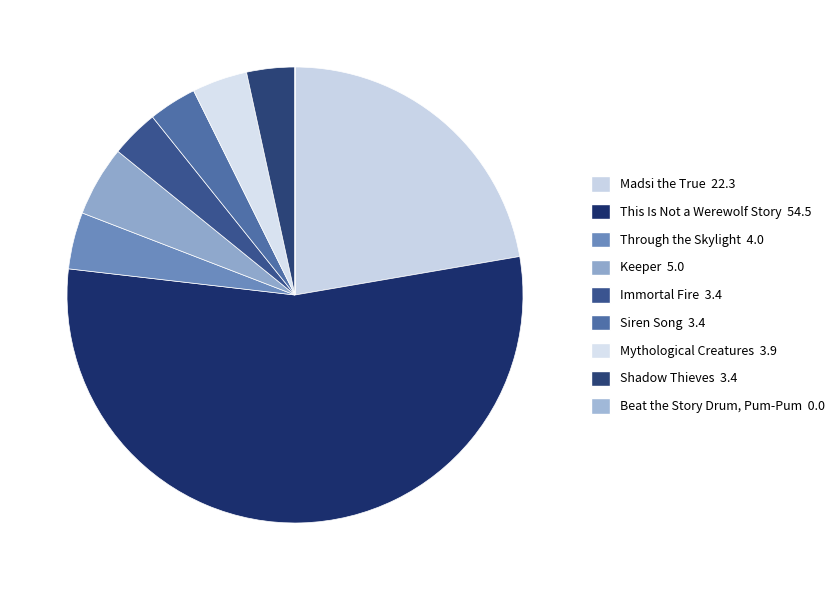

Does This Is Not a Werewolf Story account for over 50% of the chart?

Yes